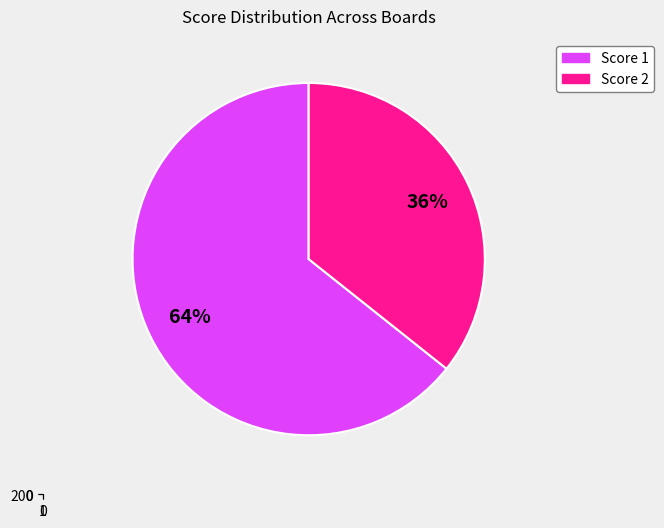

Is it true that 11 is 1% of the pie?

False